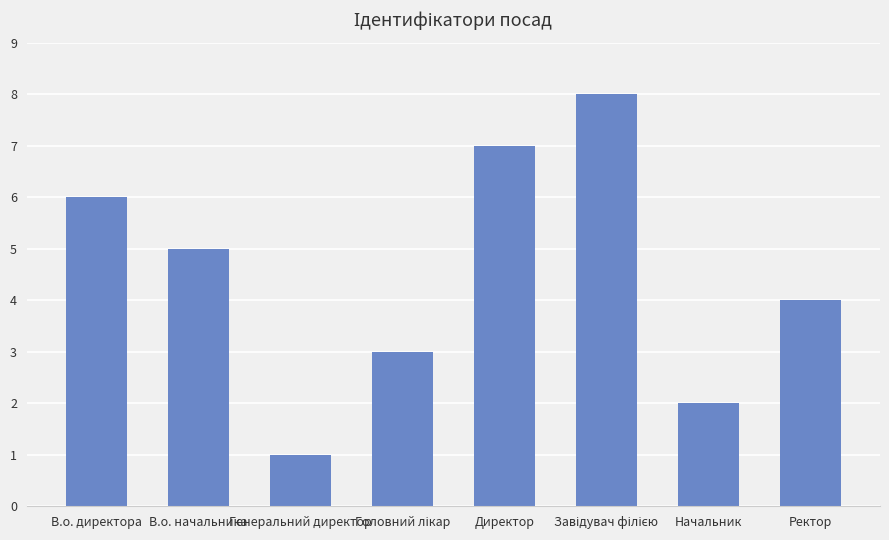

At which category does the chart reach its minimum across all series?

Генеральний директор